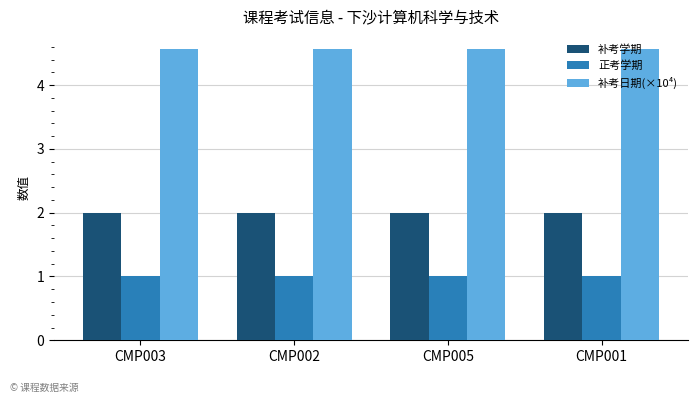

Which series has the largest total across all categories?

补考日期(×10⁴)